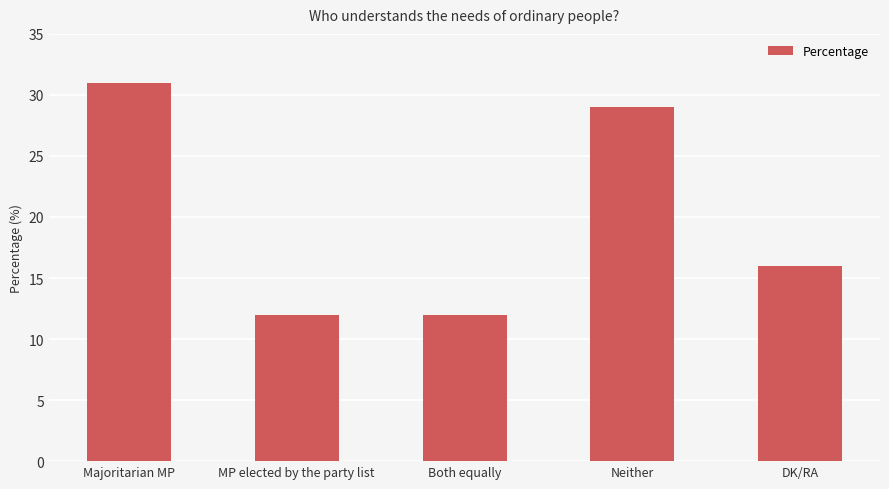

What is the difference between the maximum and minimum values?

19